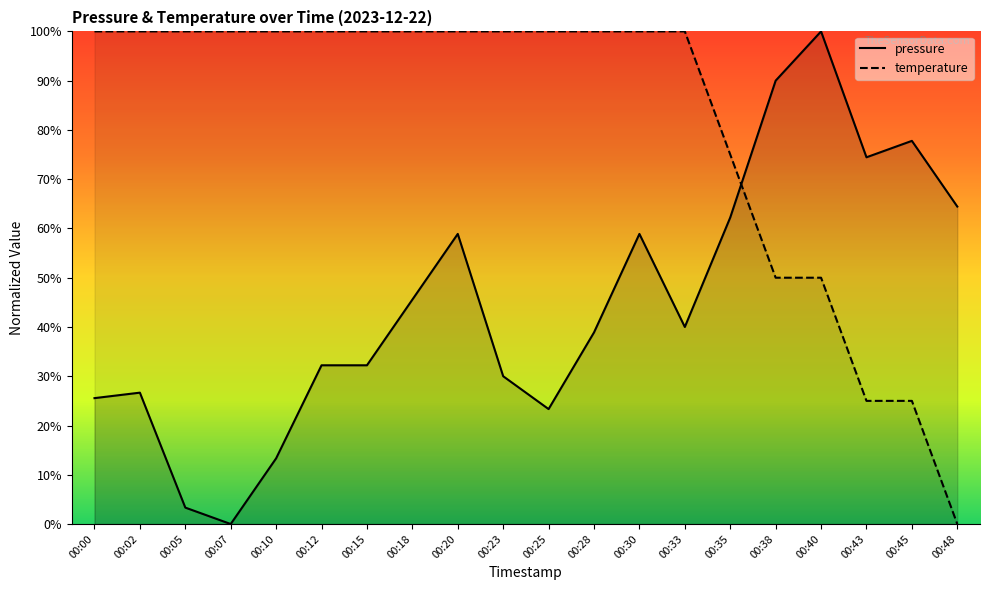

Between 00:10 and 00:48, which series saw the biggest shift?

temperature